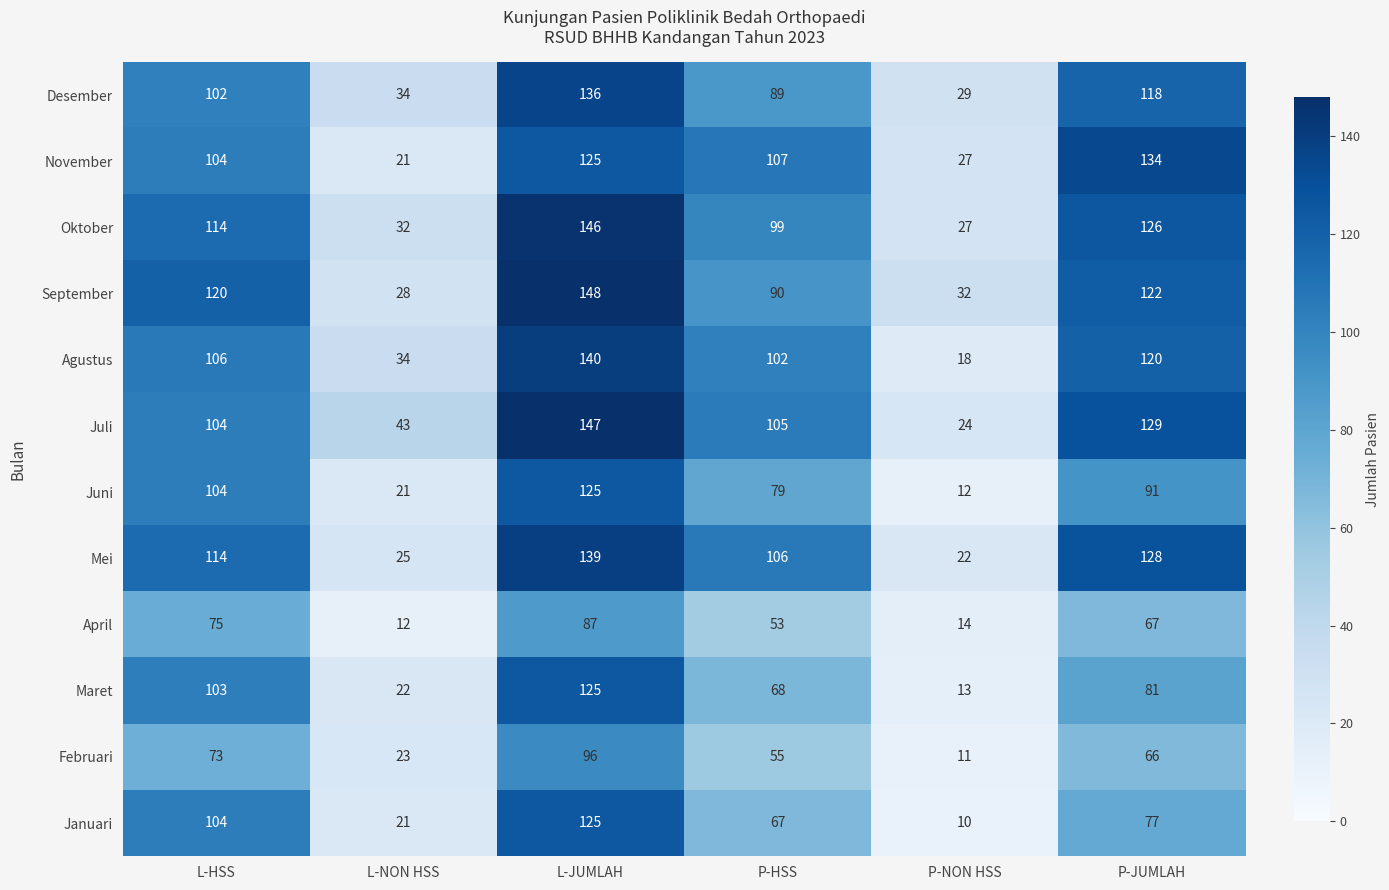

What is the sum of the Juli values at P-NON HSS and L-HSS?

128